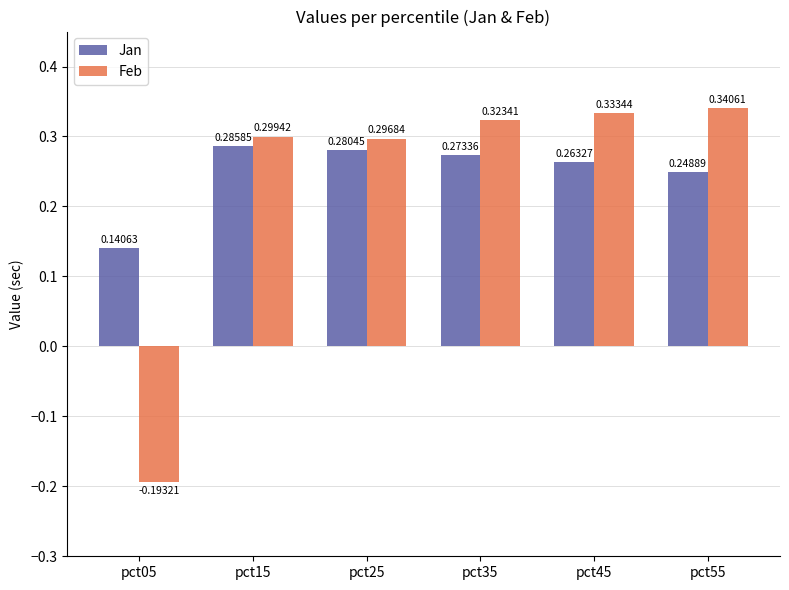

Is the value of Jan at pct35 greater than the value of Feb at pct45?

No